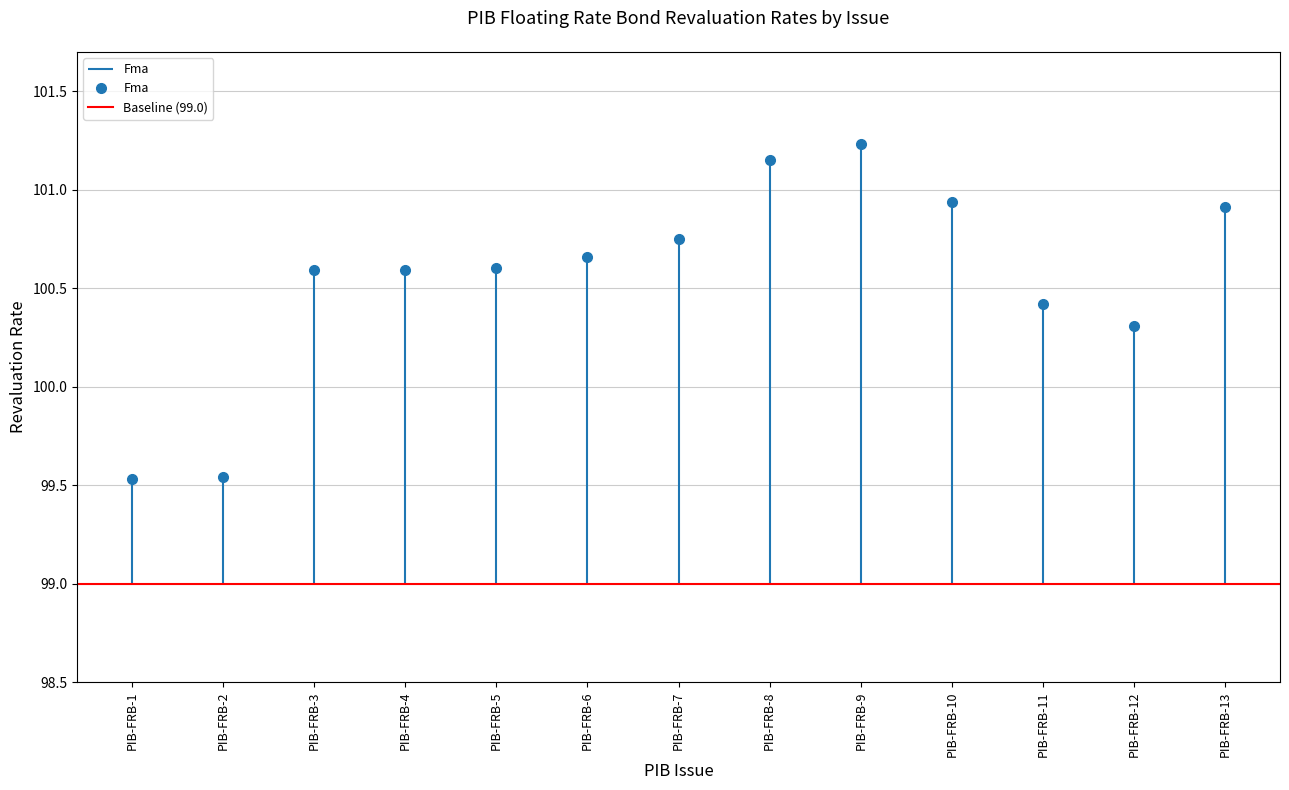

Which category has the highest value in the C&M series?

PIB-FRB-9